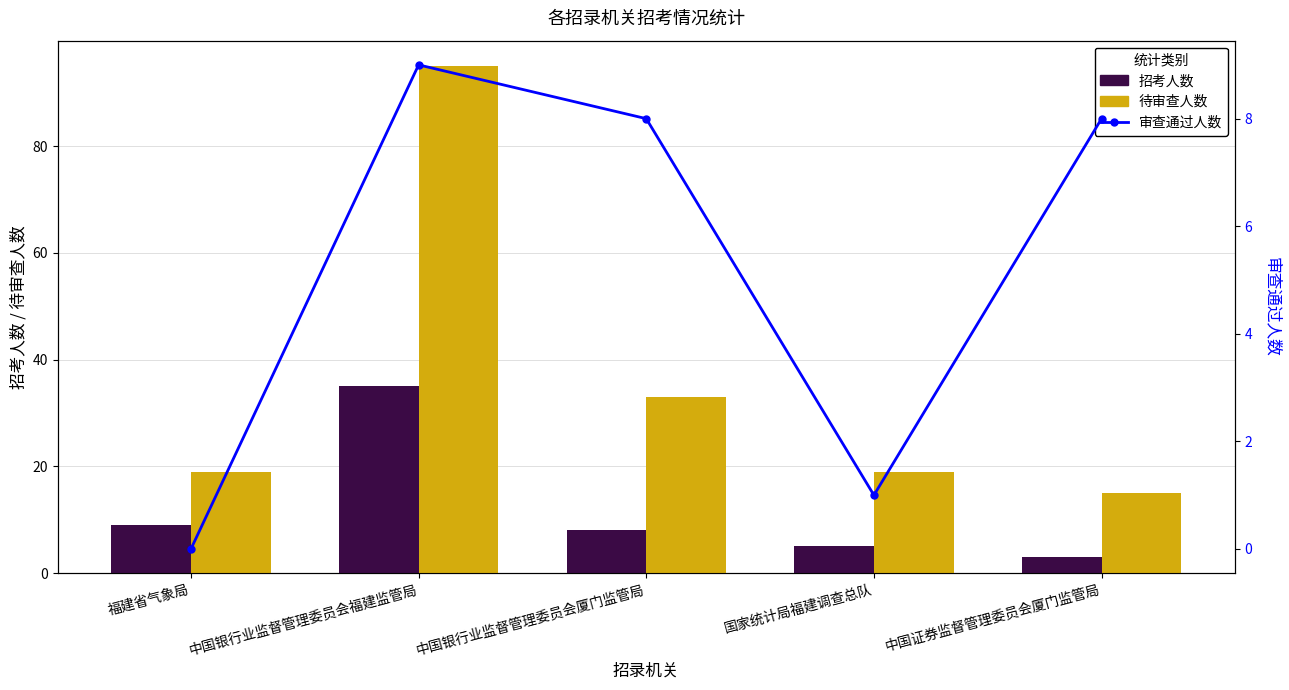

Rank the series at 中国银行业监督管理委员会福建监管局 from lowest to highest value.

审查通过人数, 招考人数, 待审查人数